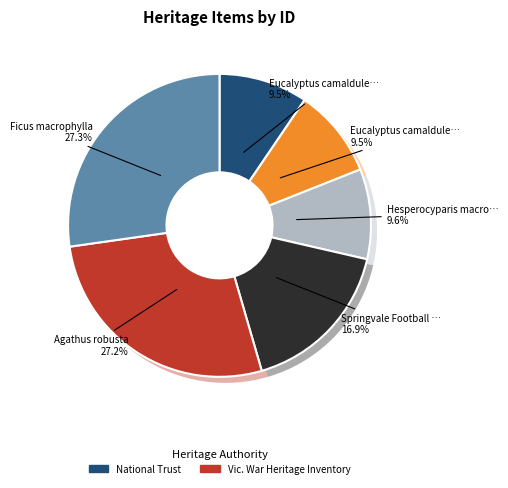

How much of the chart is everything except Hesperocyparis macrocarpa?

90.4%